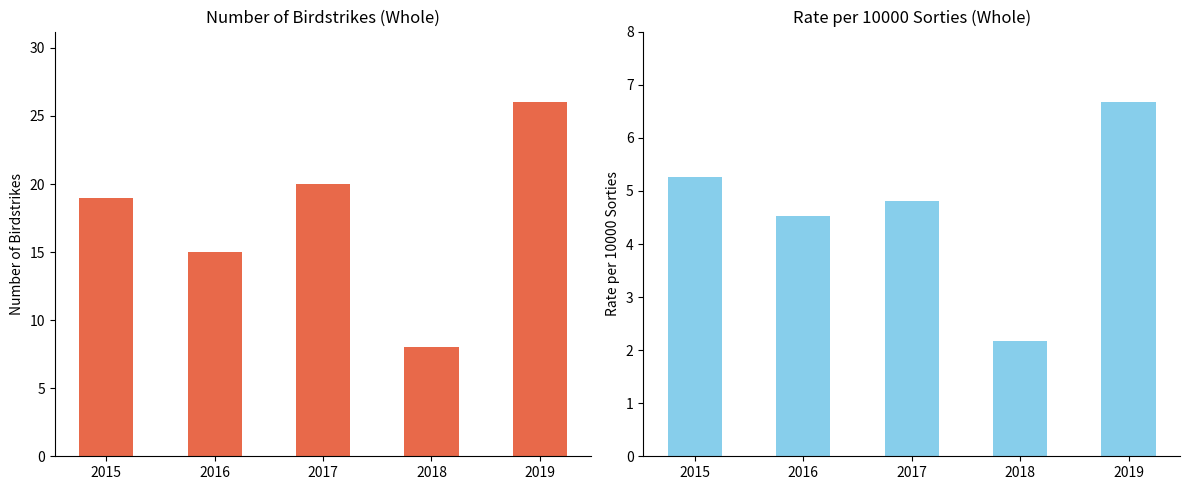

At which label is Number of Birdstrikes (Whole Event) closest to 17?

2015